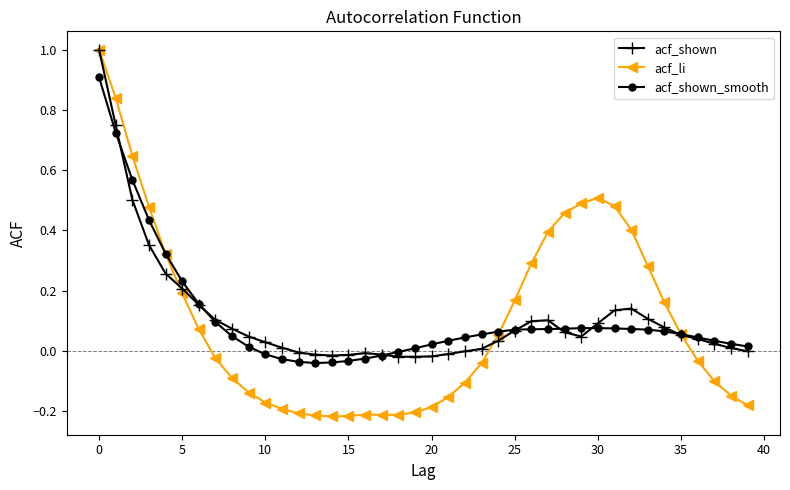

What is the maximum value shown in the chart?

1.0